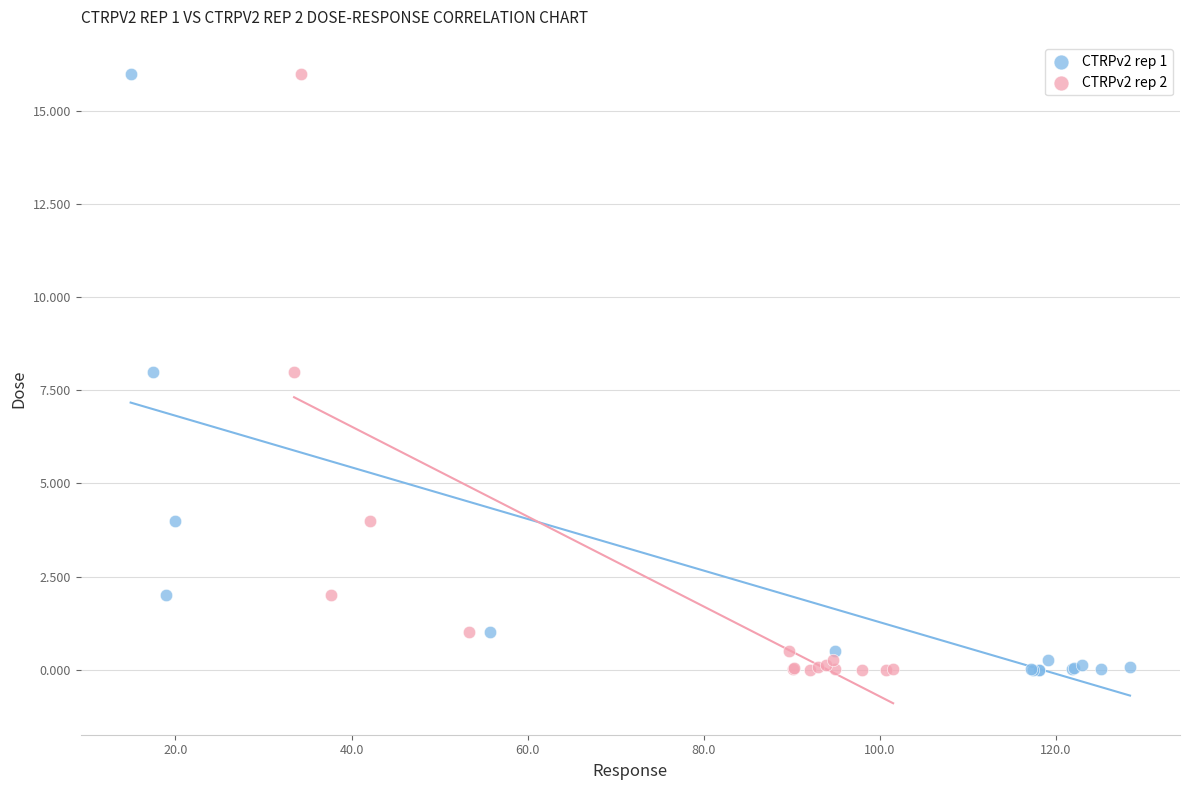

What are all the series names shown in the legend?

CTRPv2 rep 1, CTRPv2 rep 2